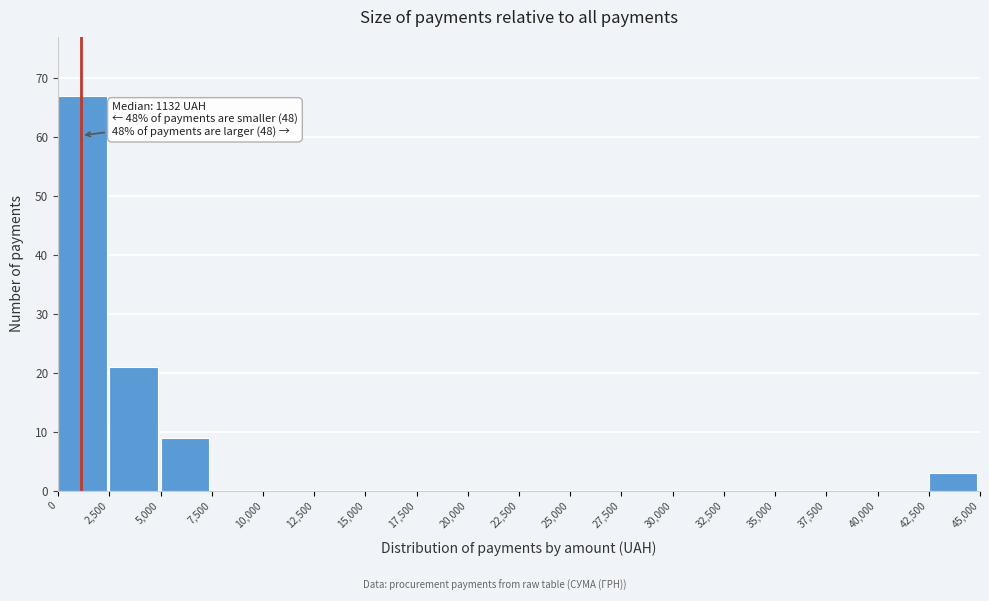

Over which range of the x-axis is the bar tallest?

0 to 2,500